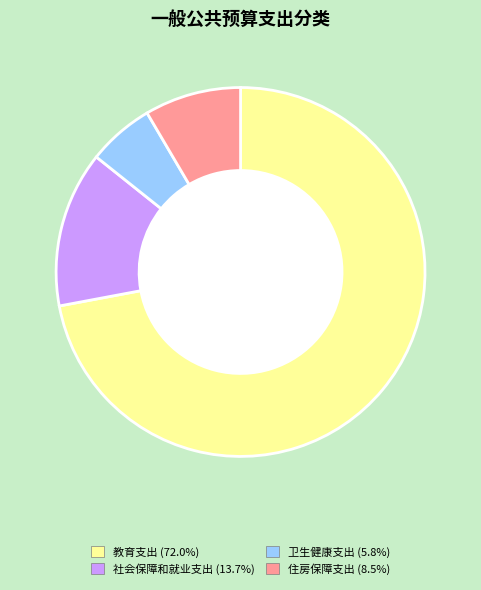

Count the number of slices in the pie.

4